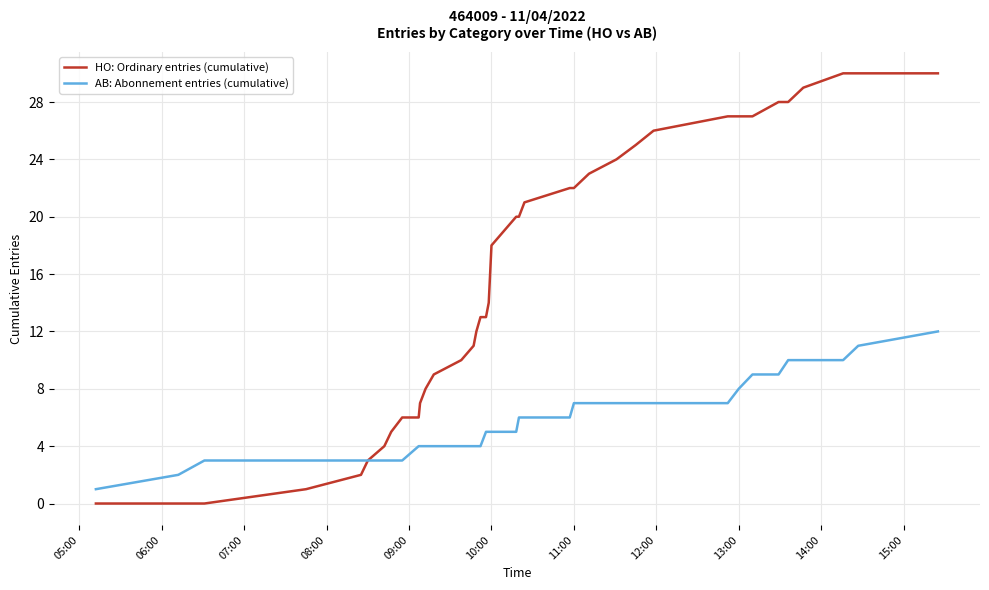

List the series in order of their peak value, highest first.

HO: Ordinary entries (cumulative), AB: Abonnement entries (cumulative)